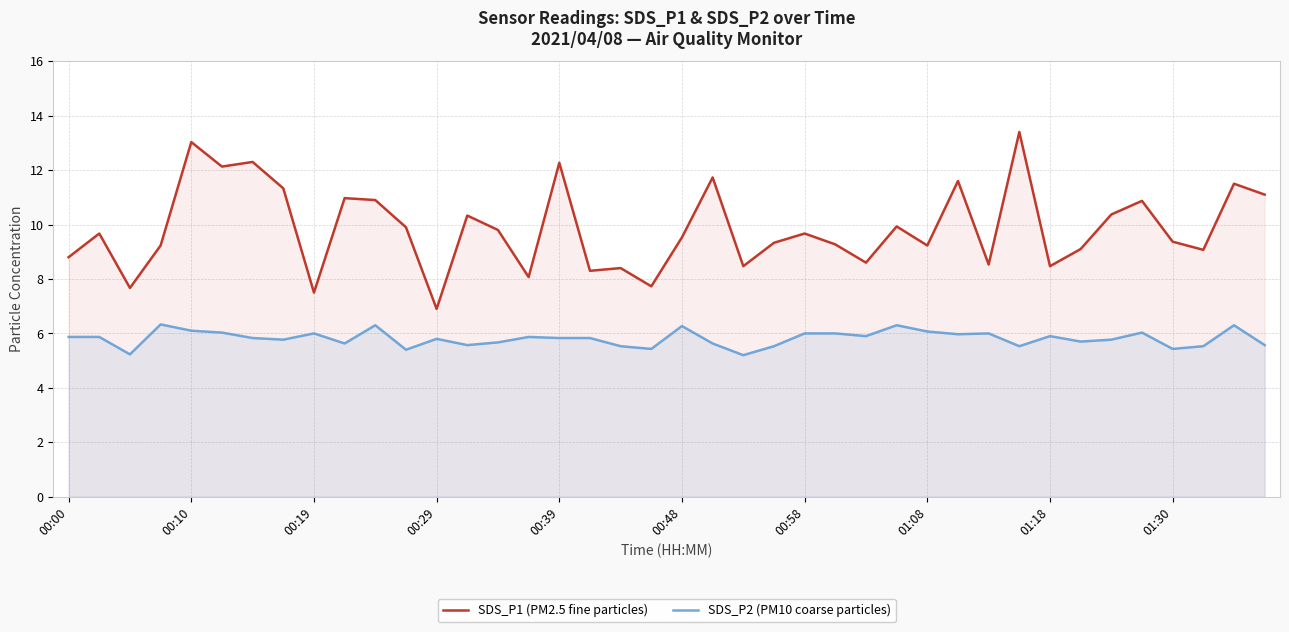

What is the total value across all series at 01:18?

14.4